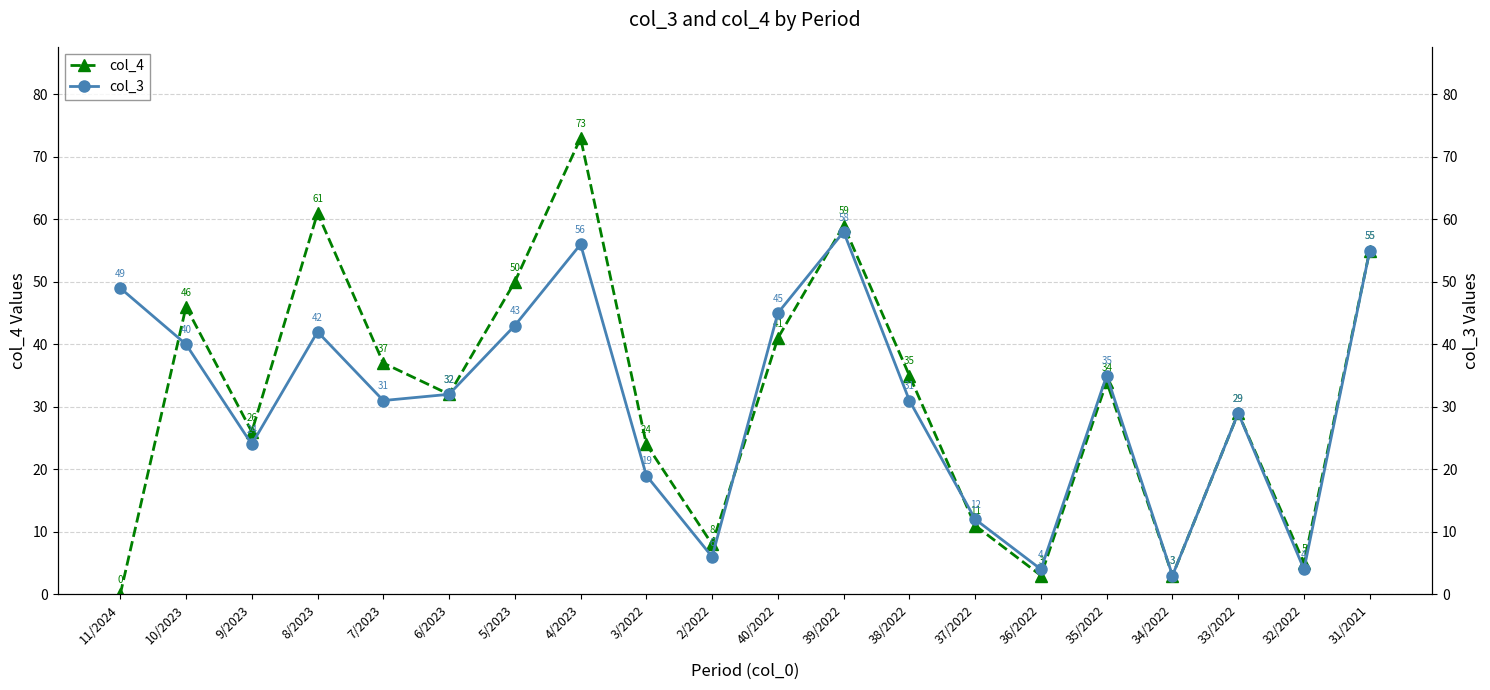

How many data points in col_3 are above 32?

9